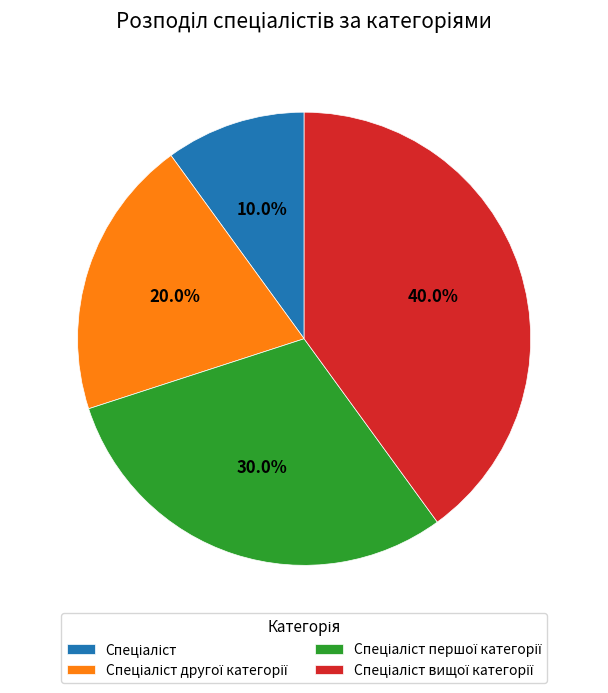

Count the number of slices in the pie.

4